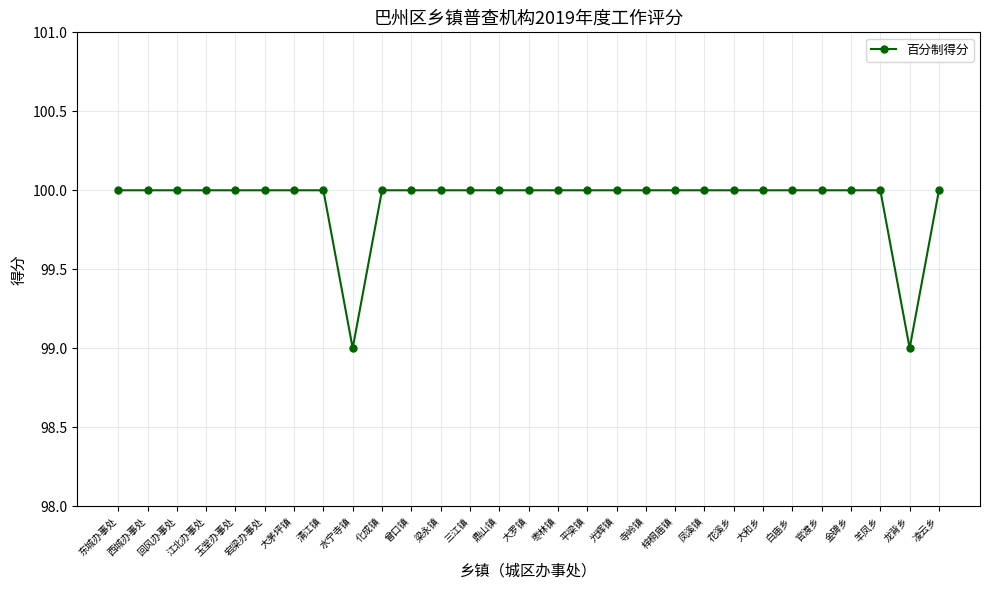

Does the chart display data point markers on the line(s)?

Yes